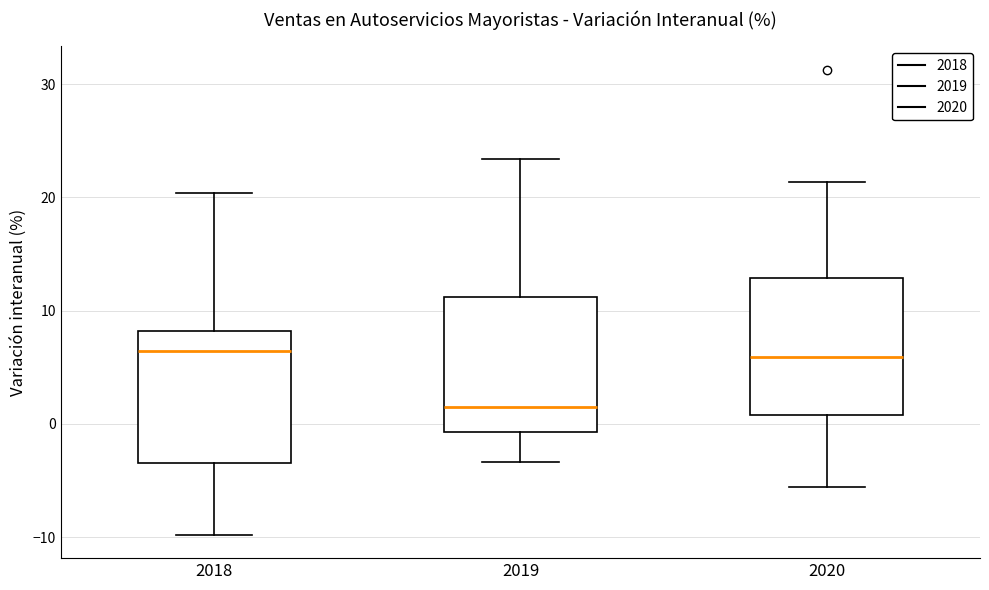

Reading left to right, transcribe this box plot: for each box, give where its median line is, the range the box spans, and where its two whiskers end, as read against the y-axis. The values are not printed on the chart, so give them approximately, as read against the axis.

2018: median 6, box -3 to 8, whiskers -10 to 20
2019: median 2, box -1 to 11, whiskers -3 to 23
2020: median 6, box 1 to 13, whiskers -6 to 21